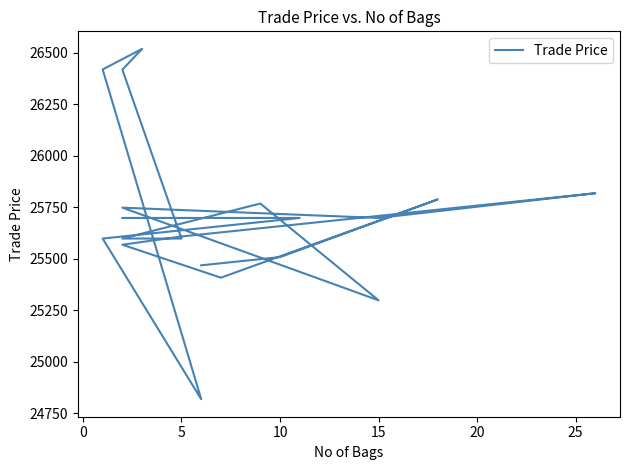

What is the smallest value displayed?

24819